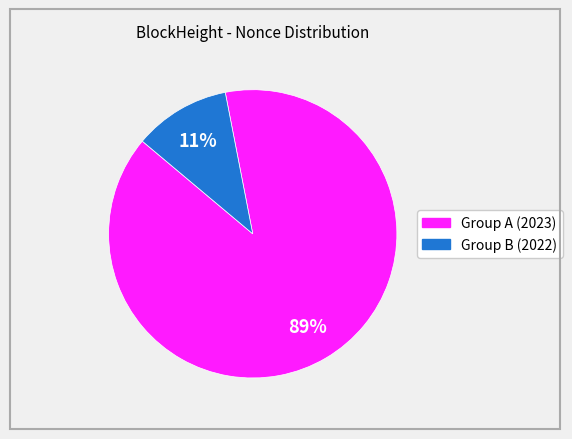

To the nearest percent, what is the average slice percentage?

50%